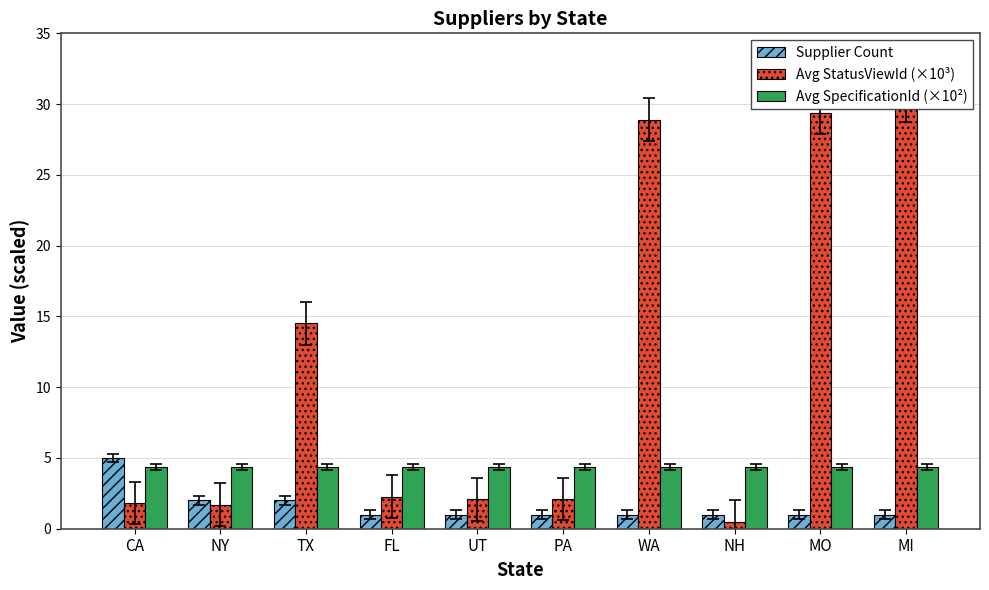

What position from the left is CA?

1